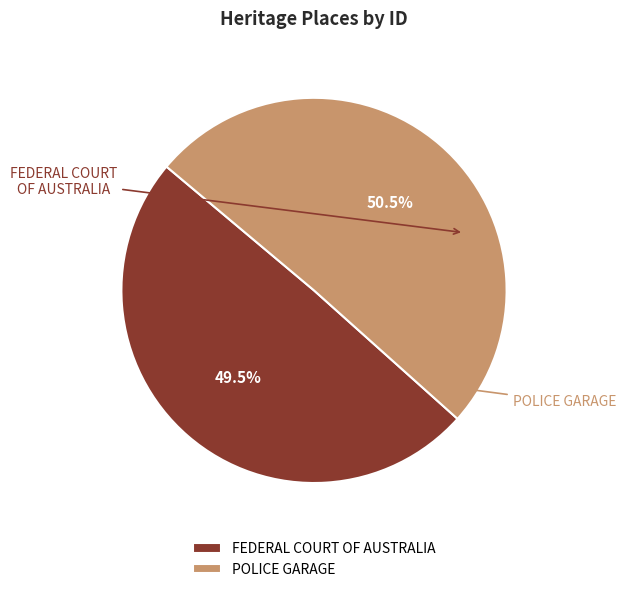

How many slices are in this pie chart?

2